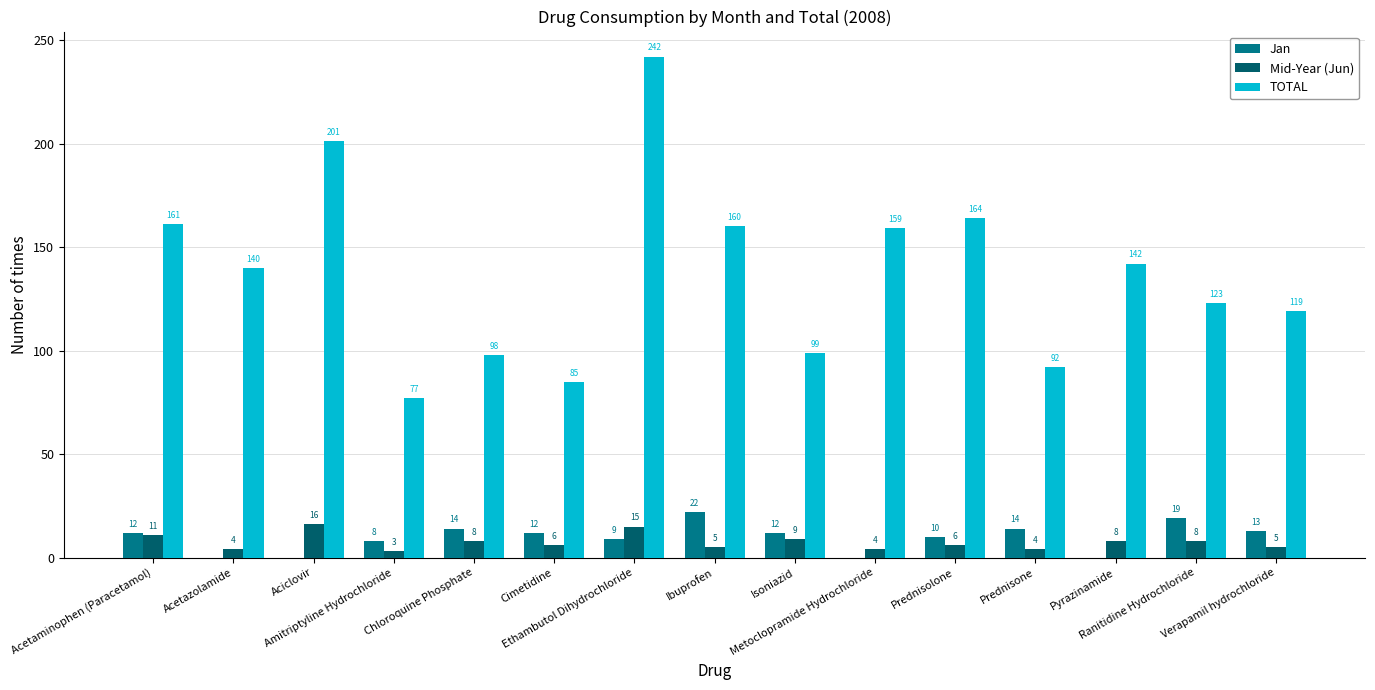

Which series has the largest total across all categories?

TOTAL